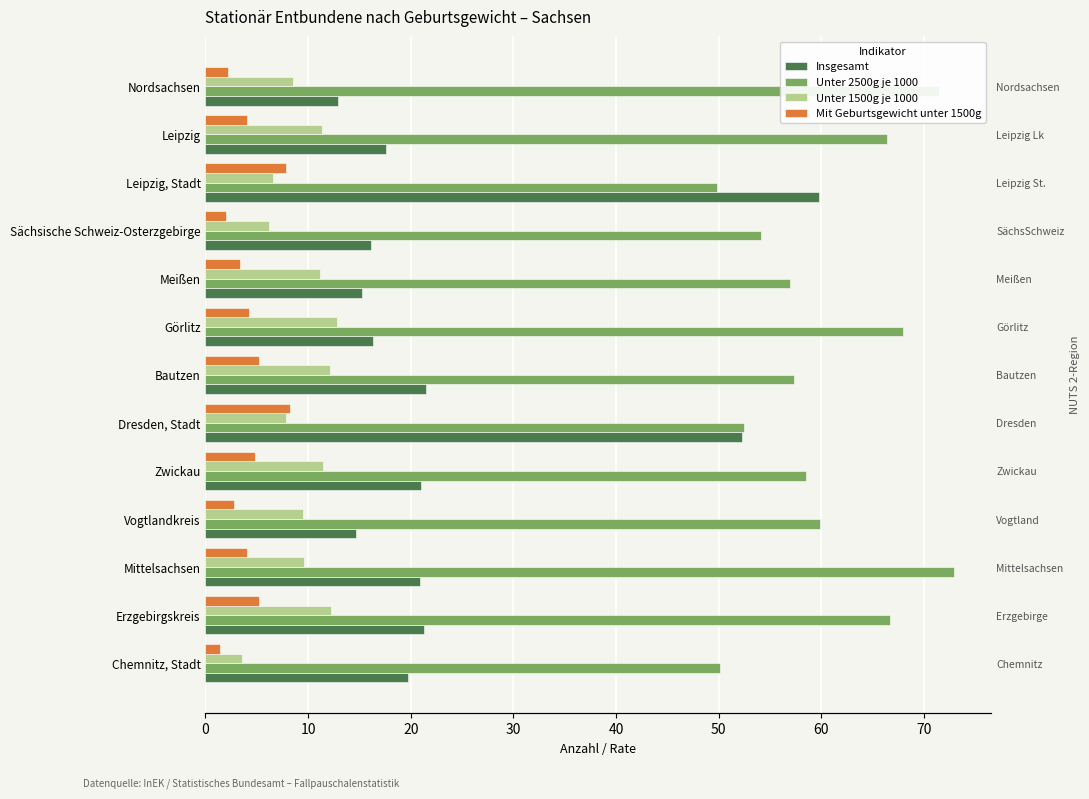

What is the spread (max minus min) of values at Erzgebirgskreis?

61.5